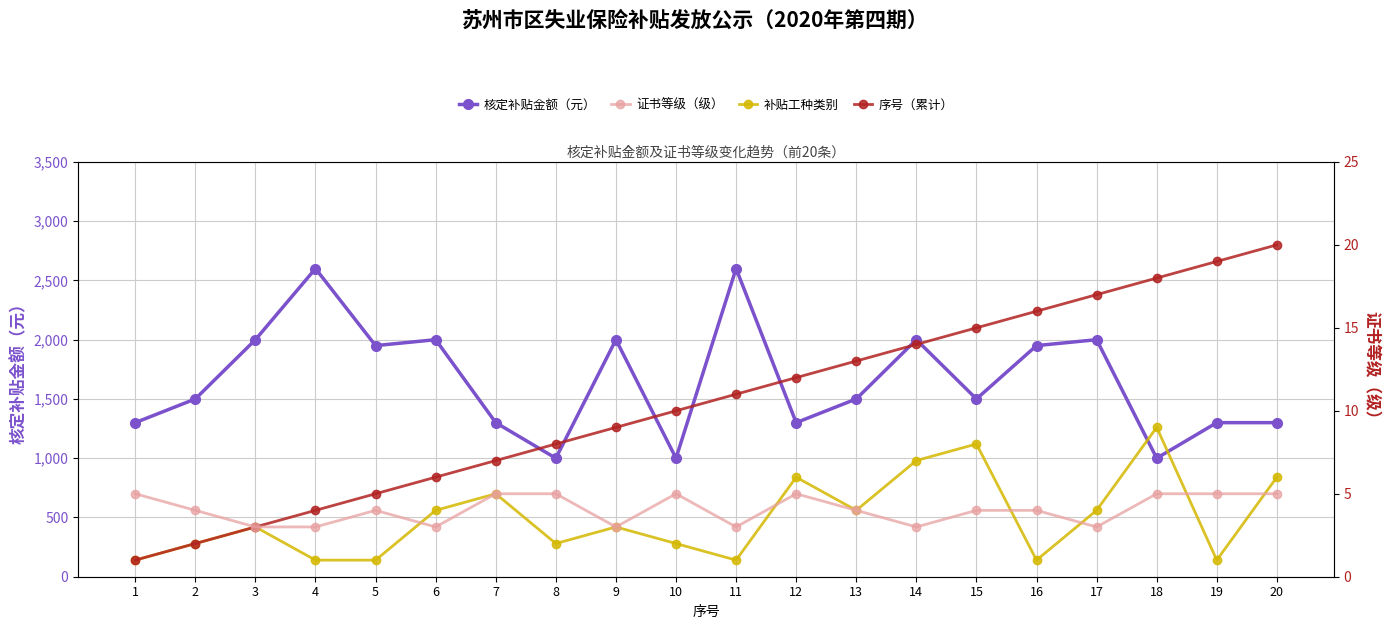

Where is 序号（累计） nearest to the value 10?

10